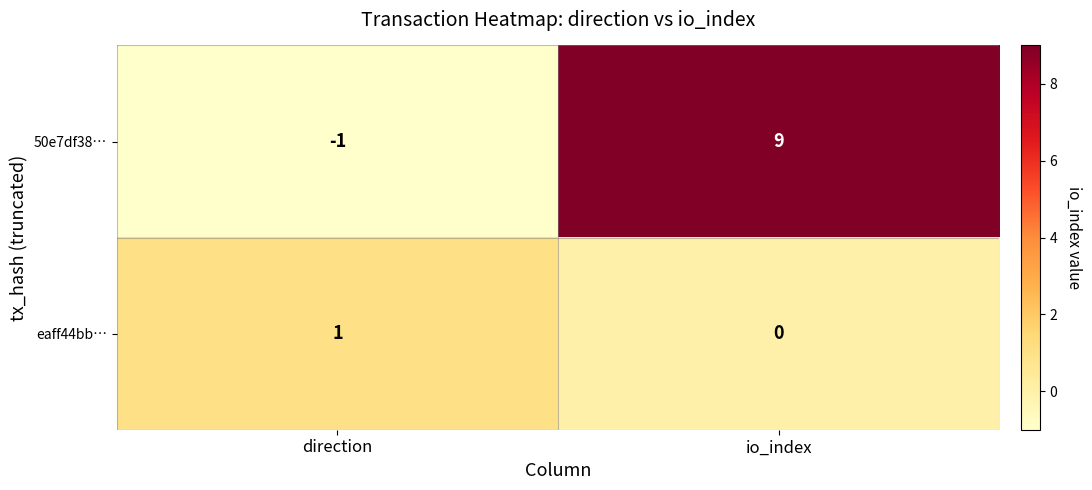

The 50e7df38… series shows 4 at io_index. True or false?

False